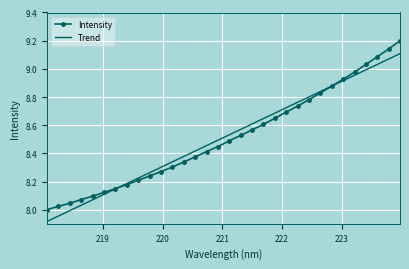

Which series has the widest spread of values?

Intensity